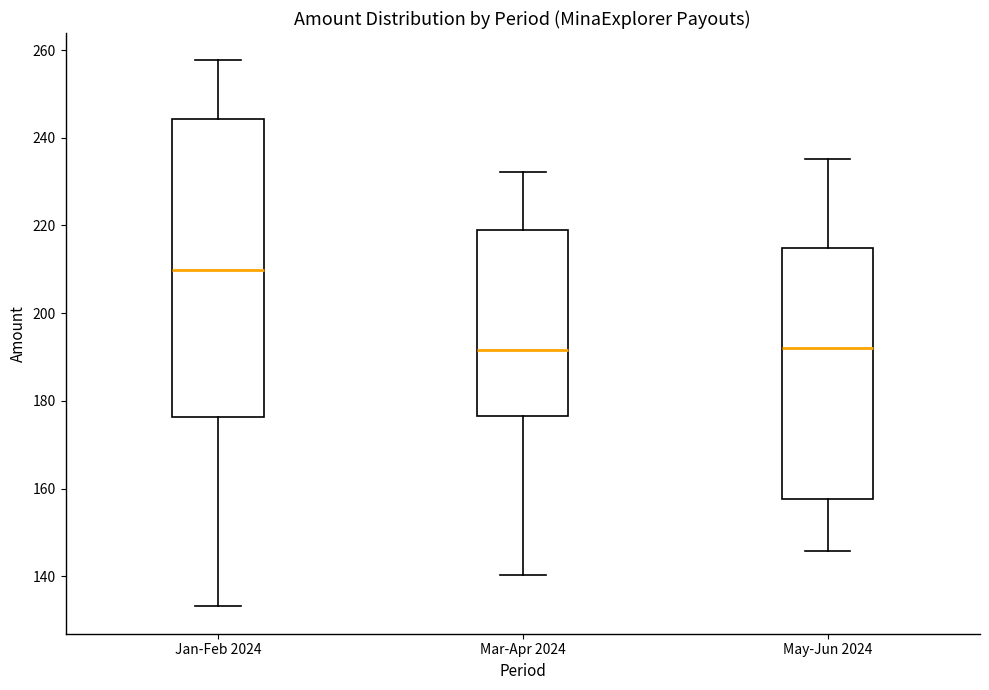

Where does the upper whisker of the box for Mar-Apr 2024 end on the y-axis? The values are not printed on the chart, so give them approximately, as read against the axis.

232